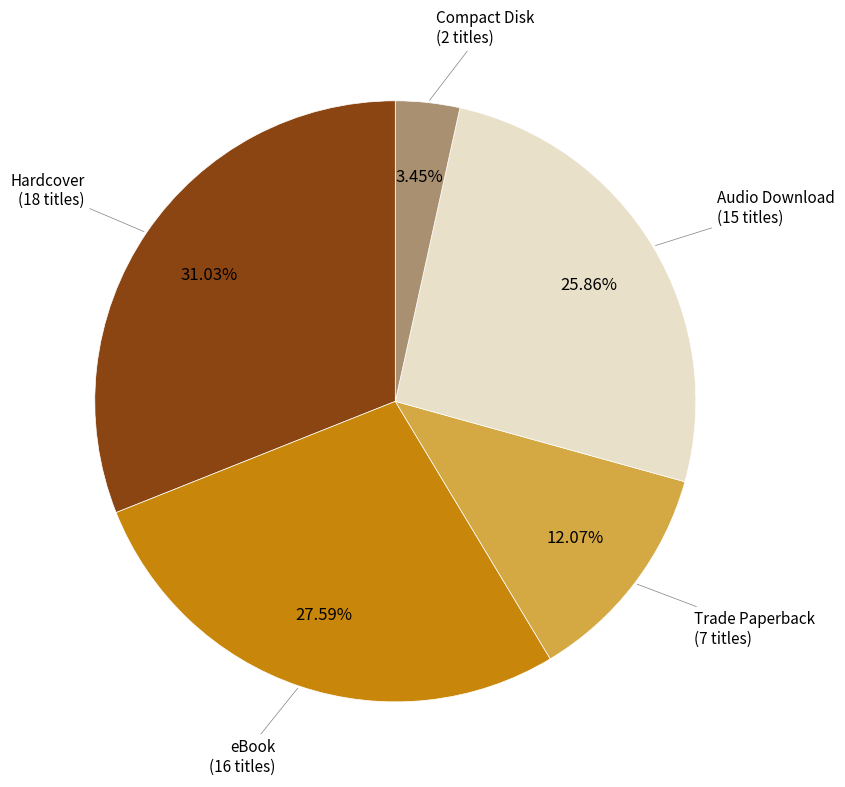

Is there a majority slice in this chart?

No